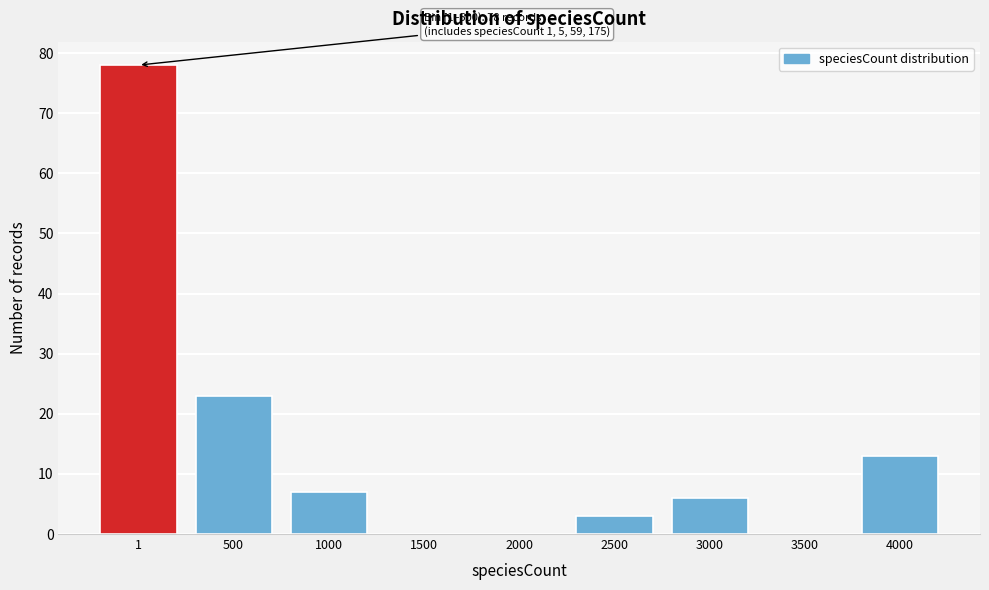

Reading right to left, transcribe all the data shown in this chart.

4000=13	3500=0	3000=6	2500=3	2000=0	1500=0	1000=7	500=23	1=78